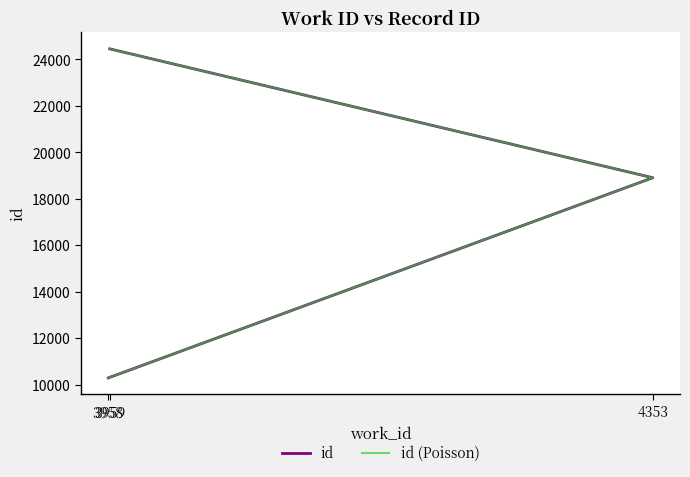

What is the label of the 2nd point from the left?

4353